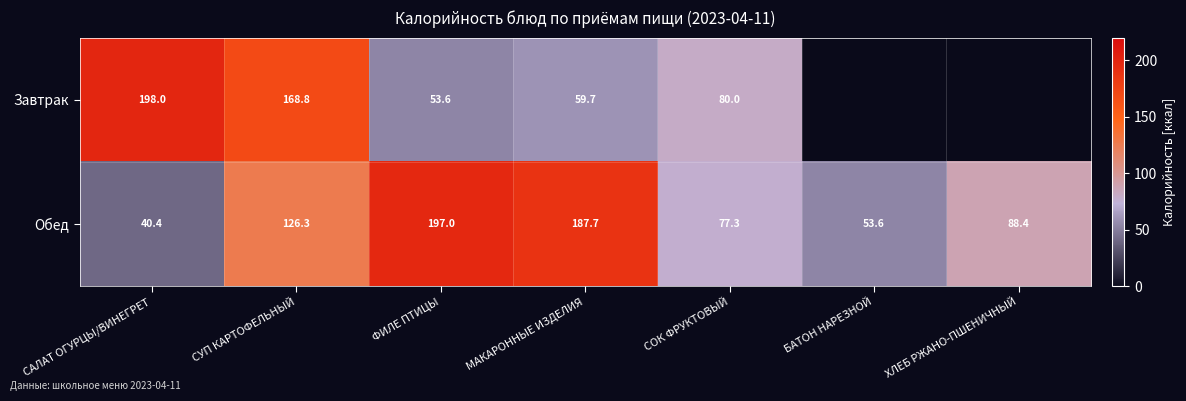

What is the total value across all series at СОК ФРУКТОВЫЙ?

157.3